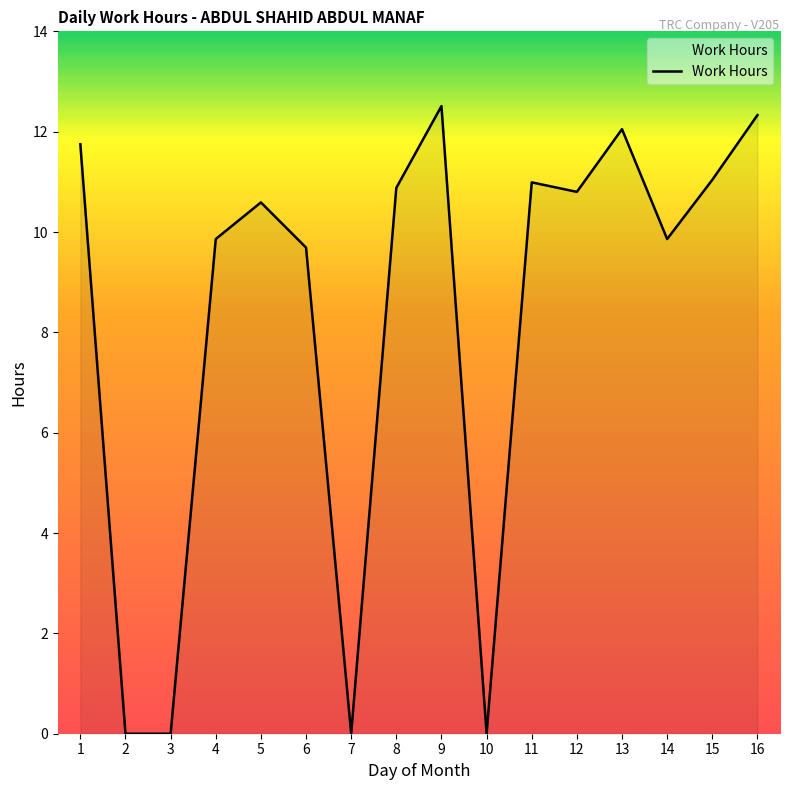

How many categories are shown in the chart?

16